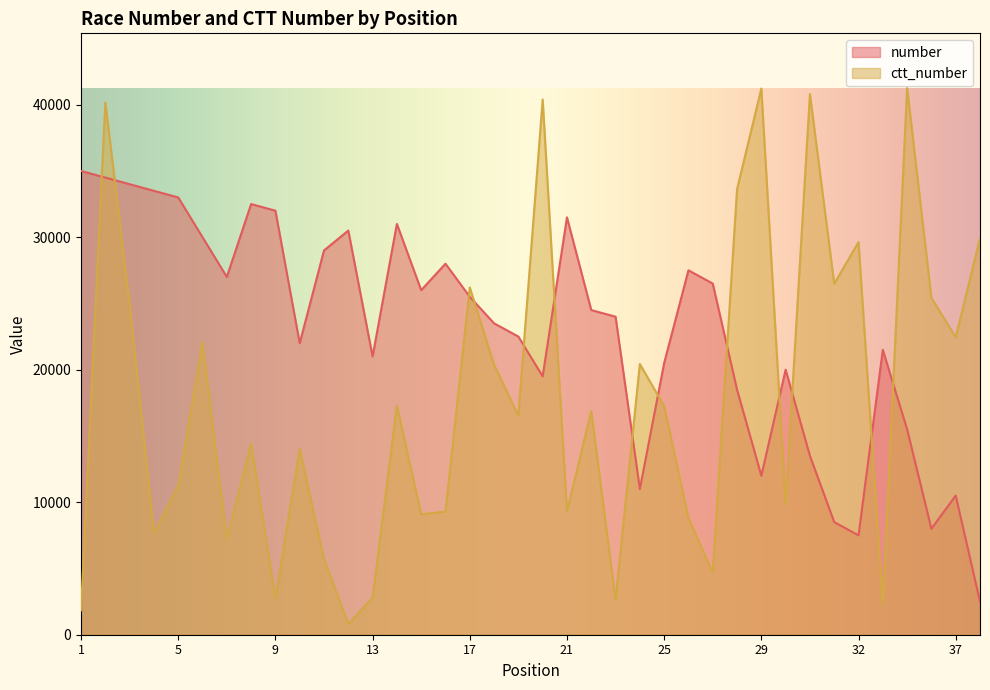

At which category does number reach its first local peak?

8